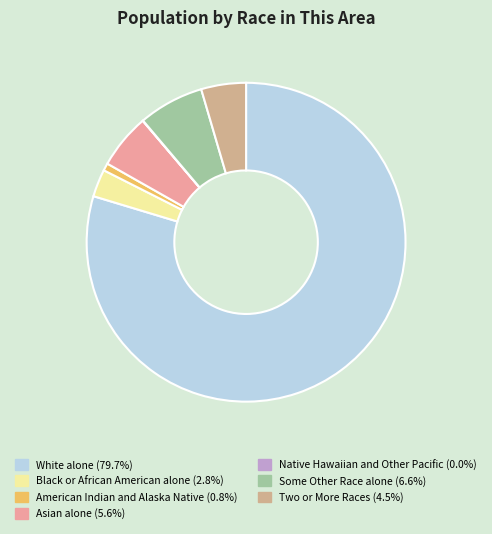

Between Two or More Races and Native Hawaiian and Other Pacific, which is larger?

Two or More Races